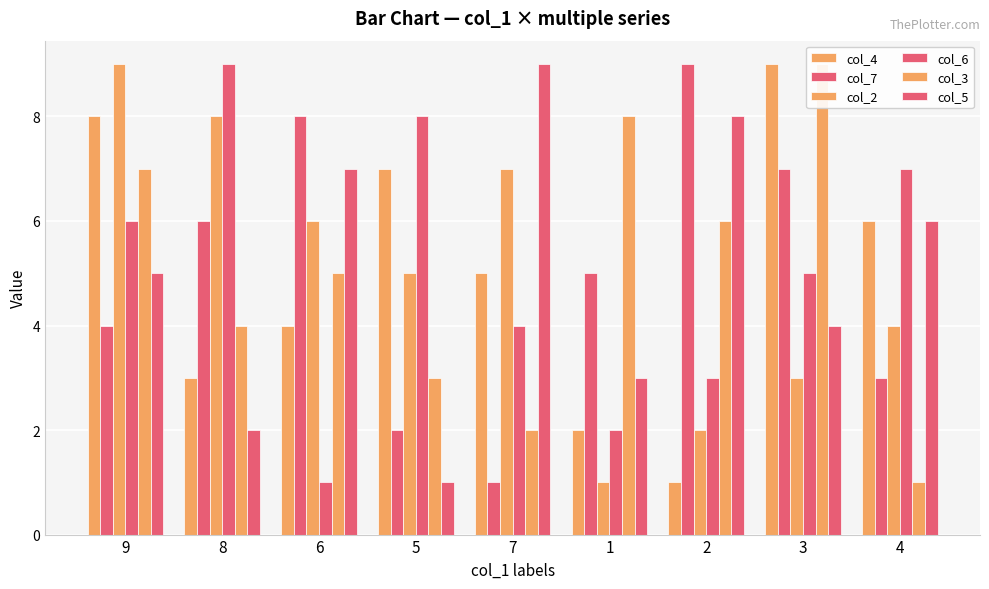

How many values in the col_4 series exceed 5?

4